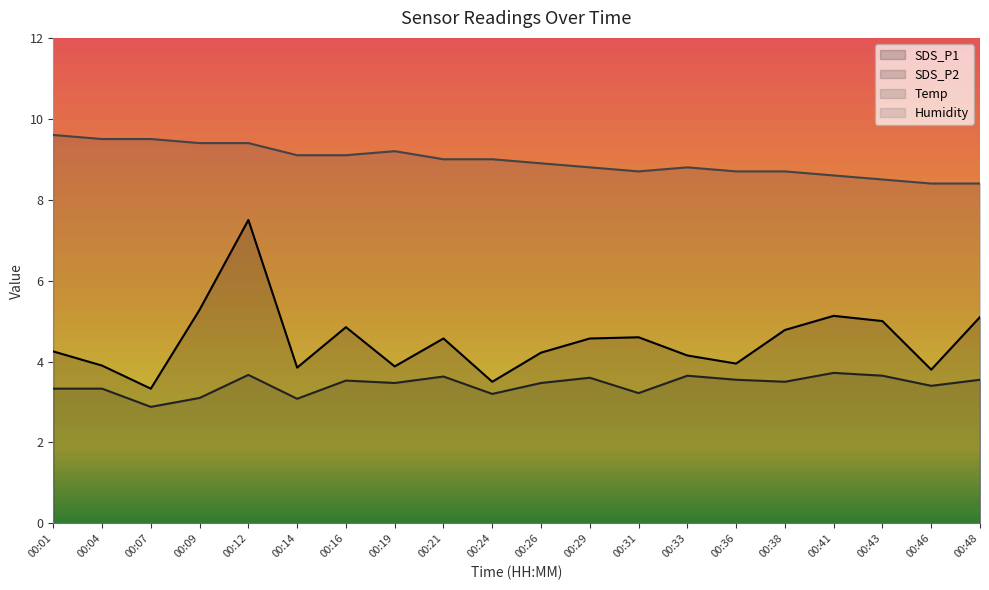

Reading left to right, transcribe all the data shown in this chart.

SDS_P1: 00:01=4.2	00:04=3.9	00:07=3.3	00:09=5.3	00:12=7.5	00:14=3.9	00:16=4.8	00:19=3.9	00:21=4.6	00:24=3.5	00:26=4.2	00:29=4.6	00:31=4.6	00:33=4.2	00:36=4.0	00:38=4.8	00:41=5.1	00:43=5.0	00:46=3.8	00:48=5.1
SDS_P2: 00:01=3.3	00:04=3.3	00:07=2.9	00:09=3.1	00:12=3.7	00:14=3.1	00:16=3.5	00:19=3.5	00:21=3.6	00:24=3.2	00:26=3.5	00:29=3.6	00:31=3.2	00:33=3.6	00:36=3.5	00:38=3.5	00:41=3.7	00:43=3.6	00:46=3.4	00:48=3.5
Temp: 00:01=9.6	00:04=9.5	00:07=9.5	00:09=9.4	00:12=9.4	00:14=9.1	00:16=9.1	00:19=9.2	00:21=9.0	00:24=9.0	00:26=8.9	00:29=8.8	00:31=8.7	00:33=8.8	00:36=8.7	00:38=8.7	00:41=8.6	00:43=8.5	00:46=8.4	00:48=8.4